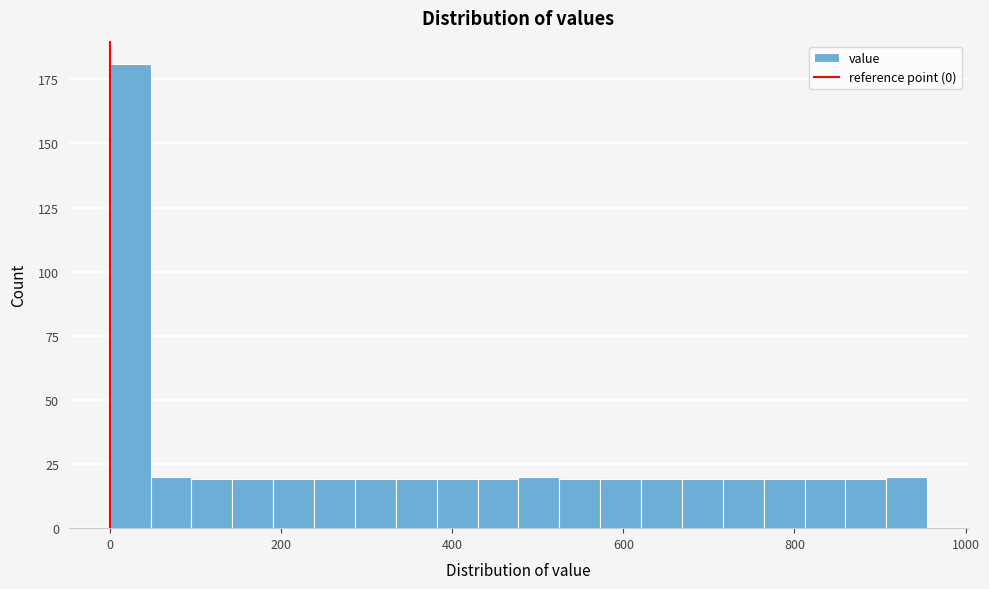

Read against the x-axis, roughly where is the centre of the tallest bar?

20